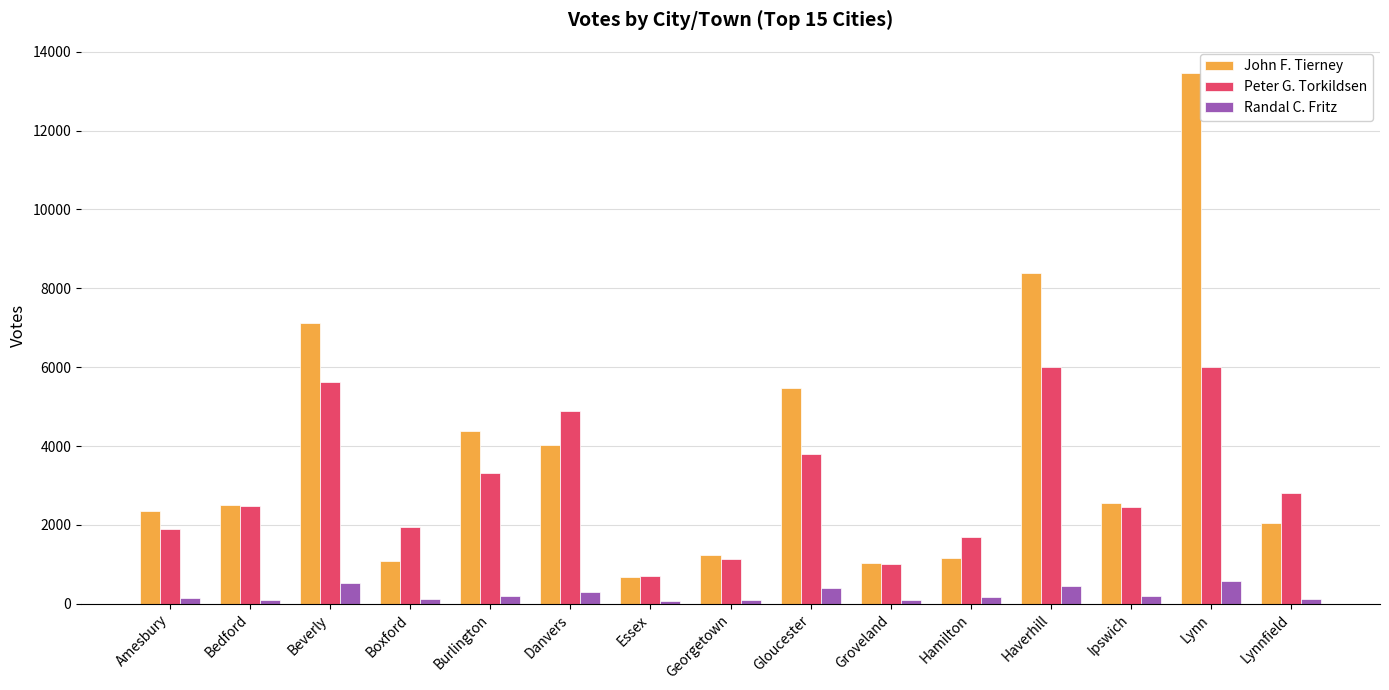

Where does the Randal C. Fritz series first go above 159?

Beverly